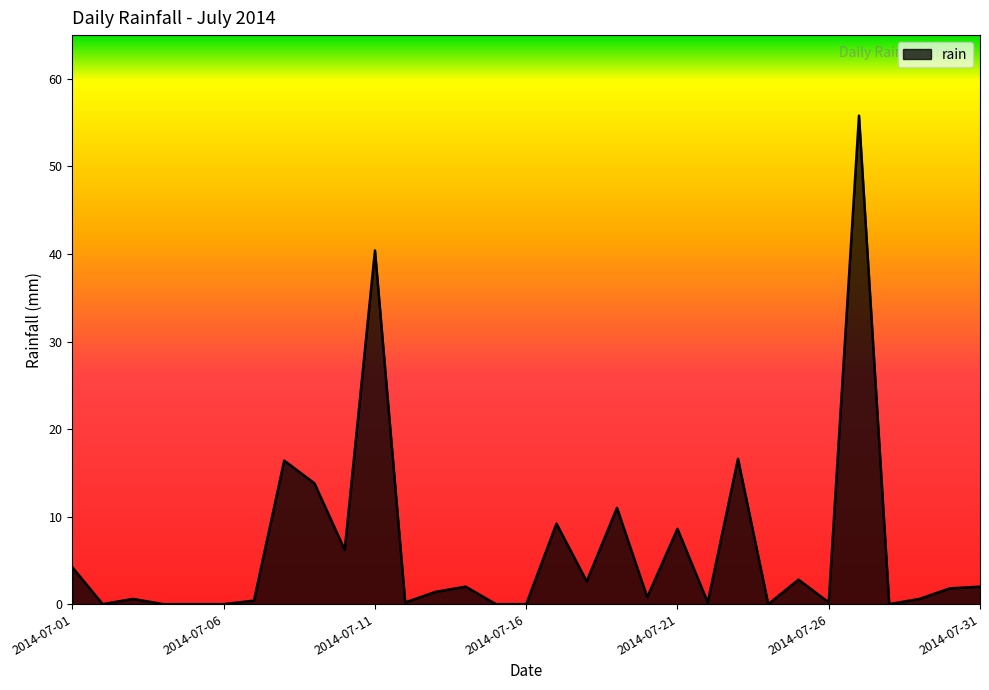

What is the greatest value displayed?

55.8